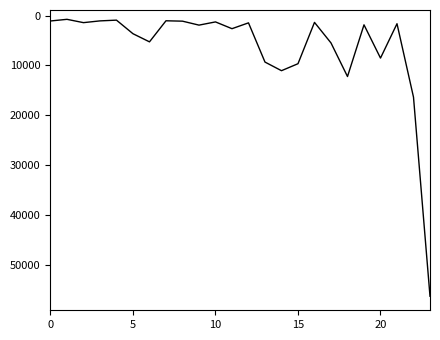

How many lines are shown in the chart?

1